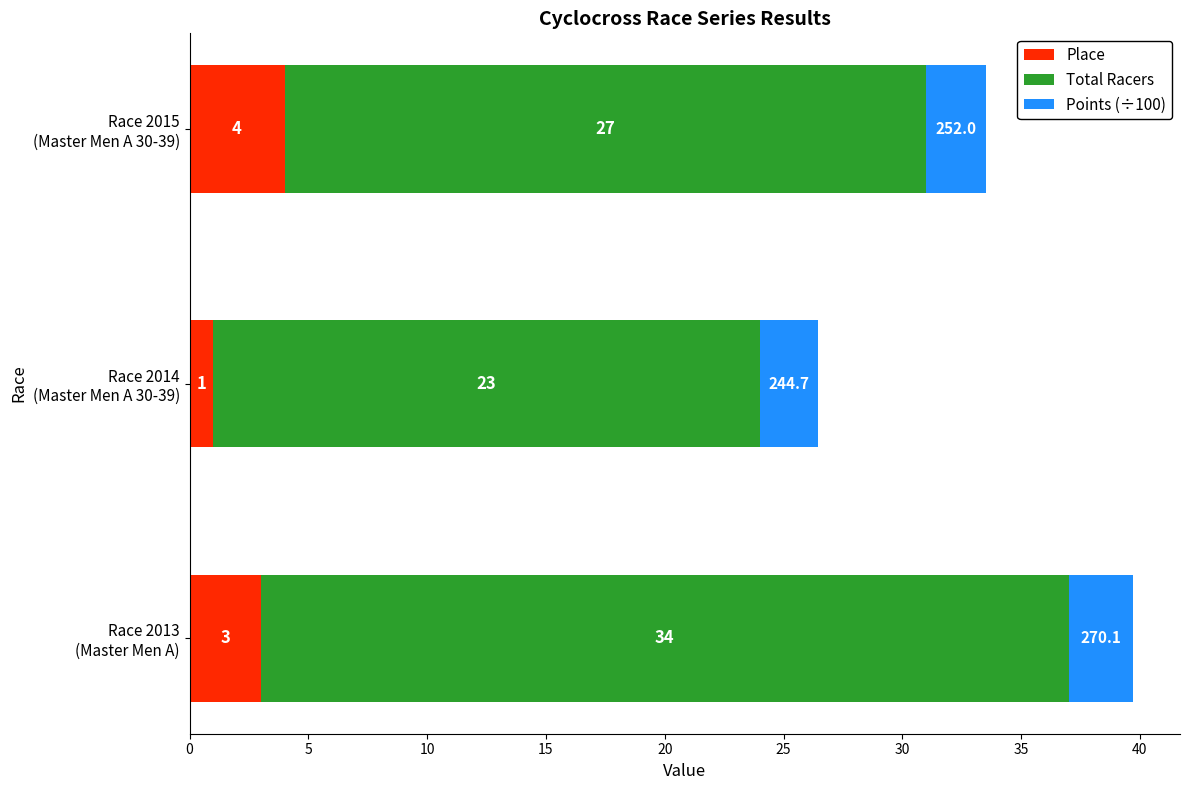

What is the minimum value for Place?

1.0